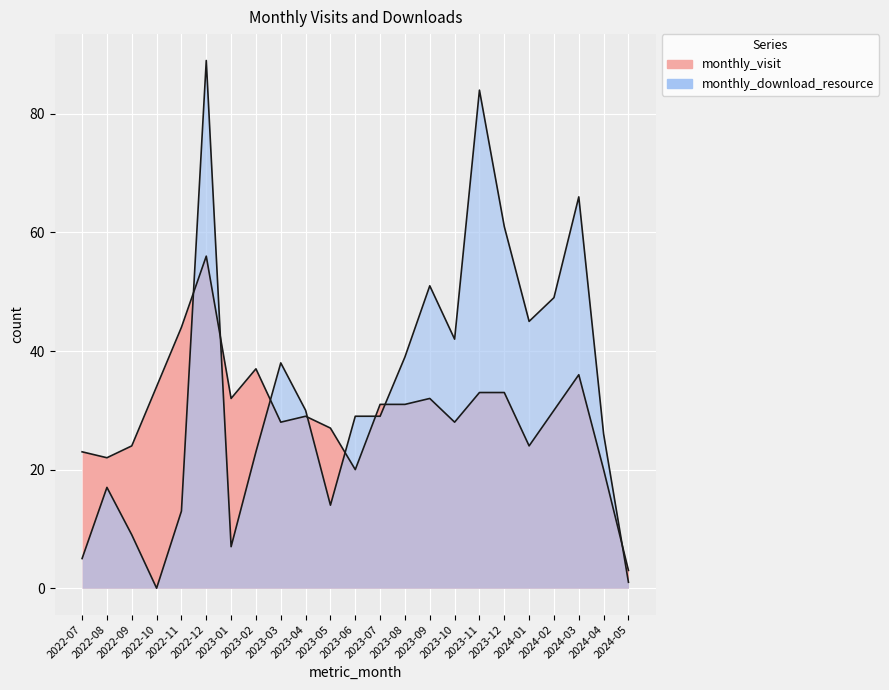

What is the sum of all monthly_visit values?

677